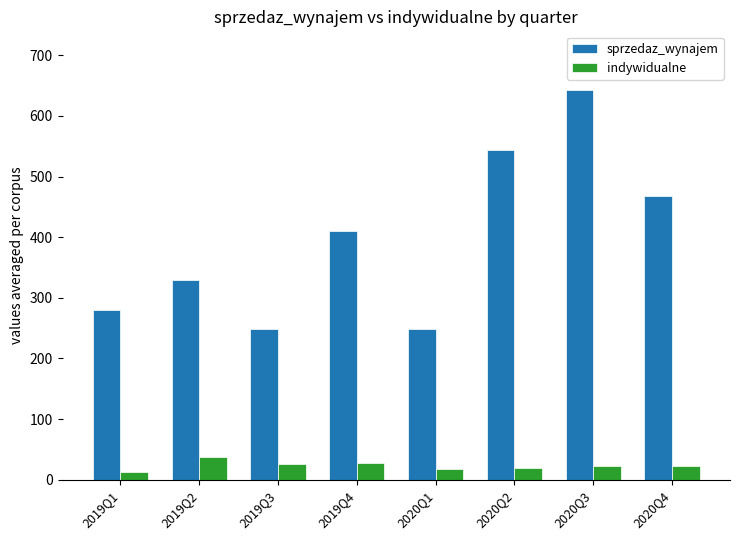

The value of sprzedaz_wynajem at 2019Q4 is 410. True or false?

True